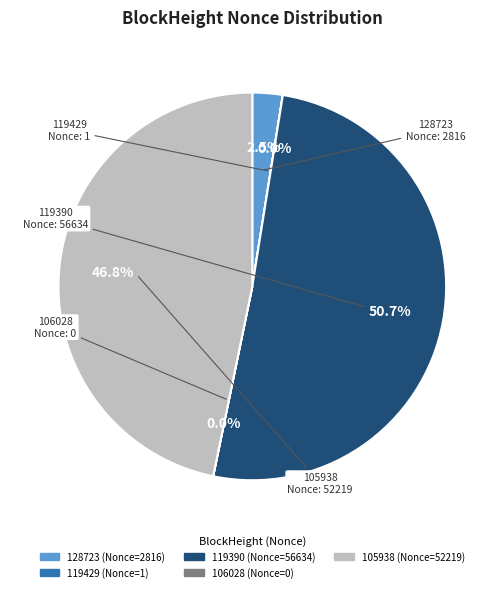

What is the majority slice?

119390